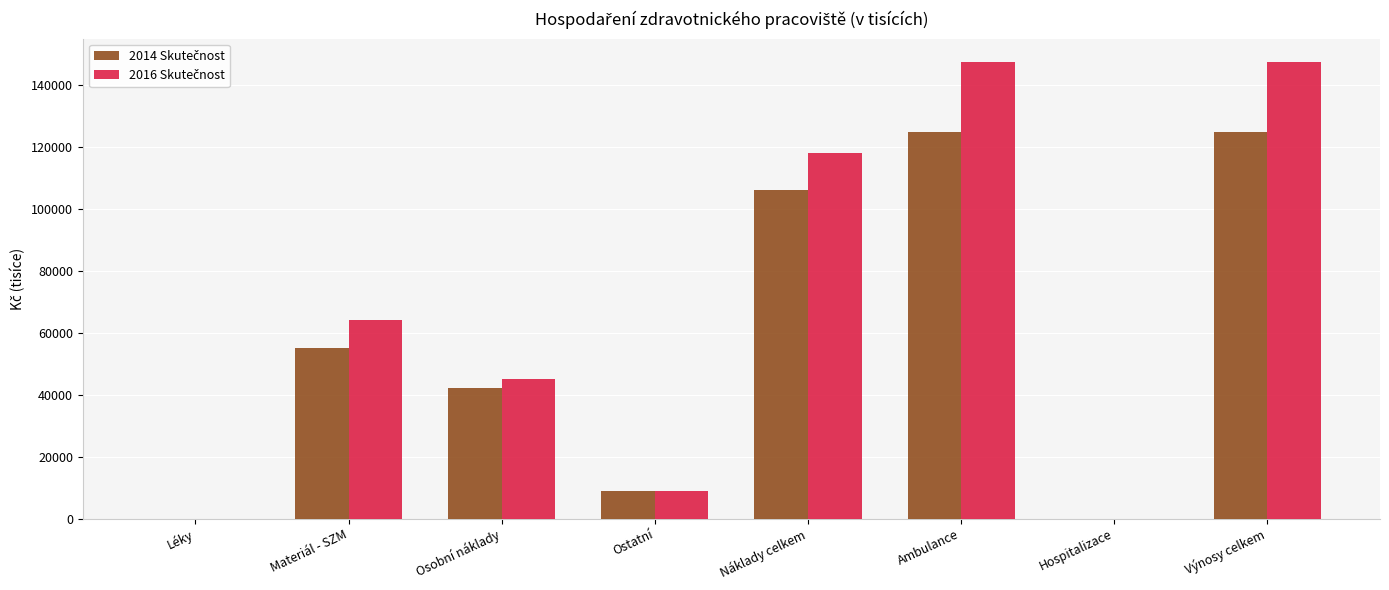

How many categories are shown in the chart?

8